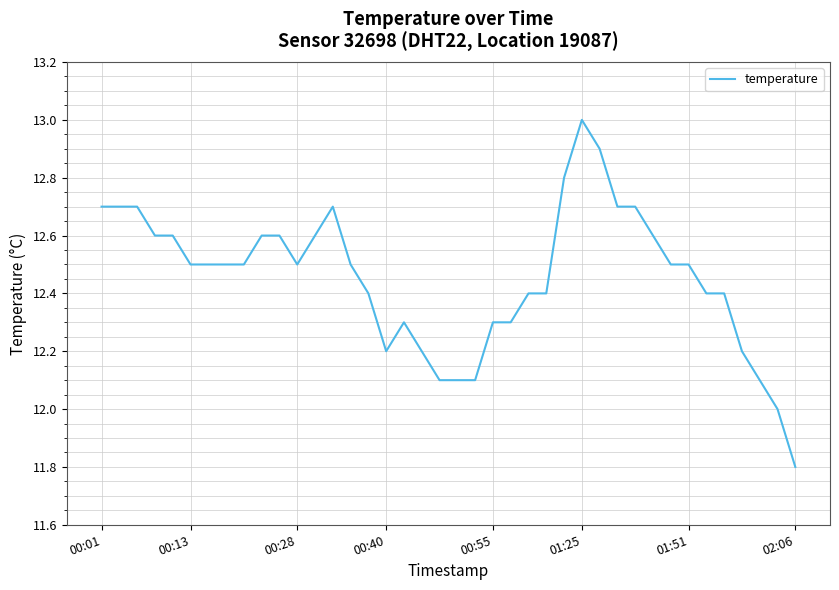

What is the average value?

12.5